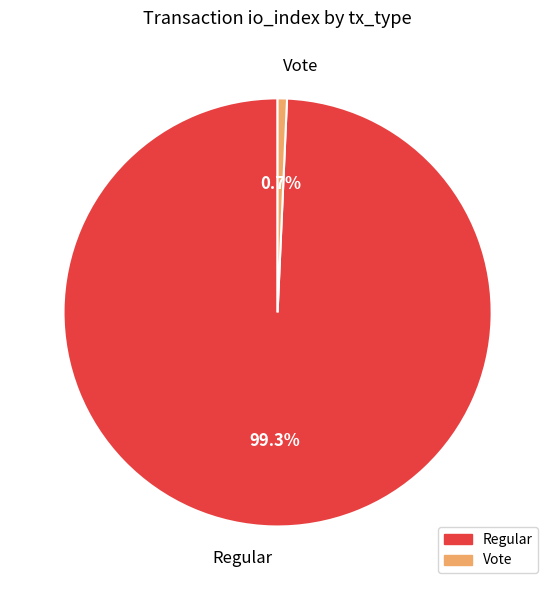

How many slices are in this pie chart?

2